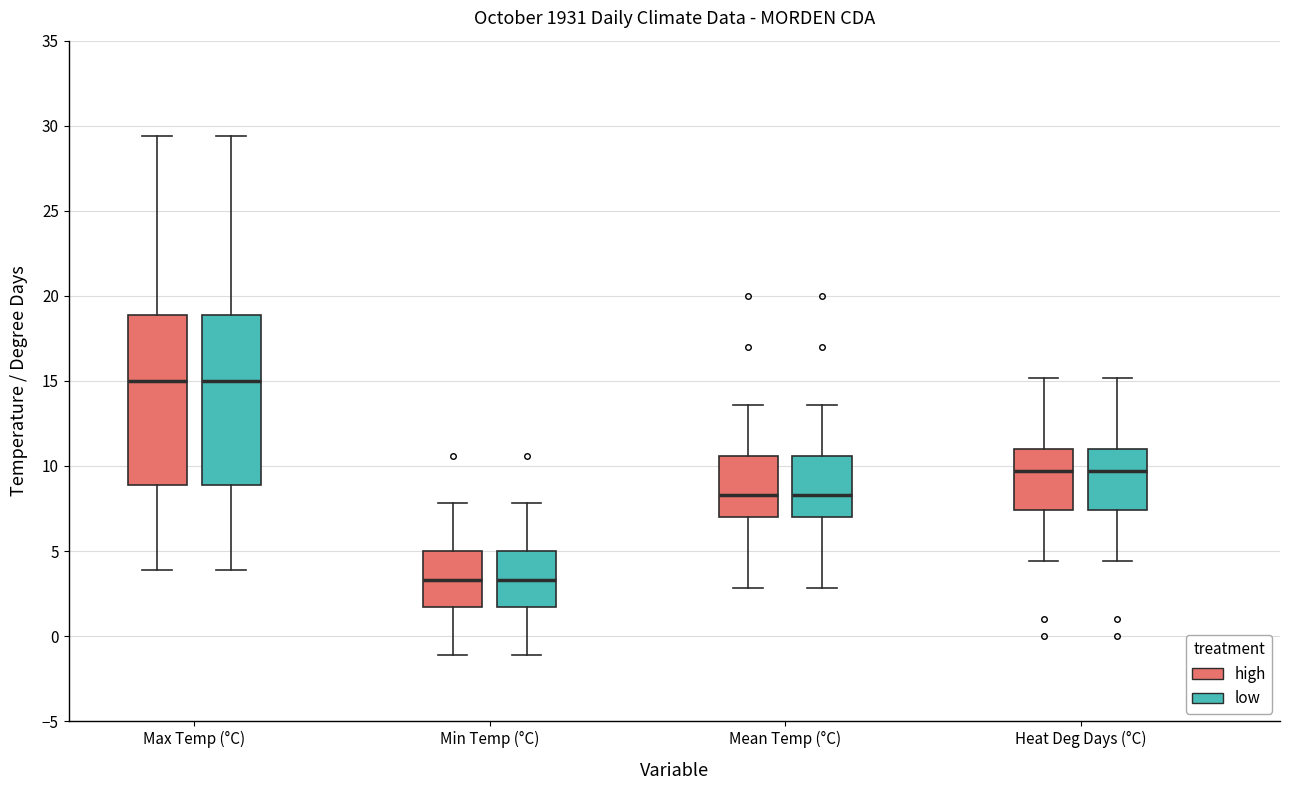

Reading left to right, transcribe this box plot: for each box, give where its median line is, the range the box spans, and where its two whiskers end, as read against the y-axis. The values are not printed on the chart, so give them approximately, as read against the axis.

Max Temp (°C) (high): median 15.0, box 9.0 to 19.0, whiskers 4.0 to 29.5
Max Temp (°C) (low): median 15.0, box 9.0 to 19.0, whiskers 4.0 to 29.5
Min Temp (°C) (high): median 3.5, box 1.5 to 5.0, whiskers -1.0 to 8.0
Min Temp (°C) (low): median 3.5, box 1.5 to 5.0, whiskers -1.0 to 8.0
Mean Temp (°C) (high): median 8.5, box 7.0 to 10.5, whiskers 3.0 to 13.5
Mean Temp (°C) (low): median 8.5, box 7.0 to 10.5, whiskers 3.0 to 13.5
Heat Deg Days (°C) (high): median 9.5, box 7.5 to 11.0, whiskers 4.5 to 15.0
Heat Deg Days (°C) (low): median 9.5, box 7.5 to 11.0, whiskers 4.5 to 15.0